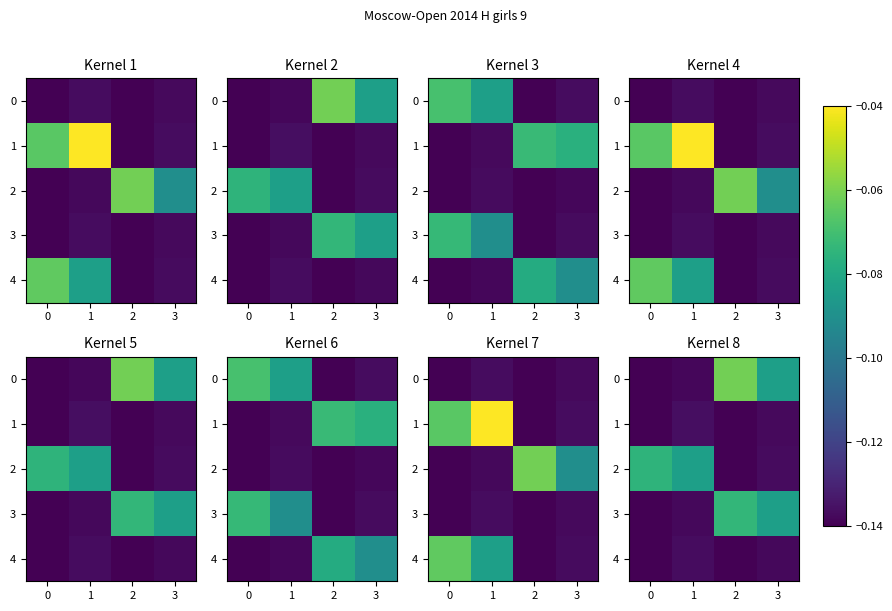

The 4 series shows -0.1 at 3. True or false?

False